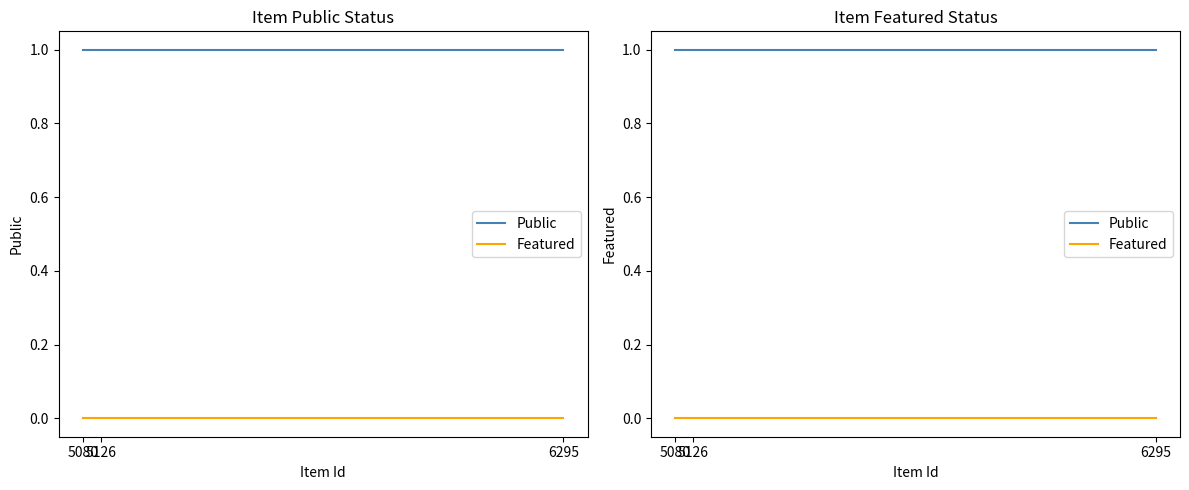

At how many categories does at least one series exceed 0?

3